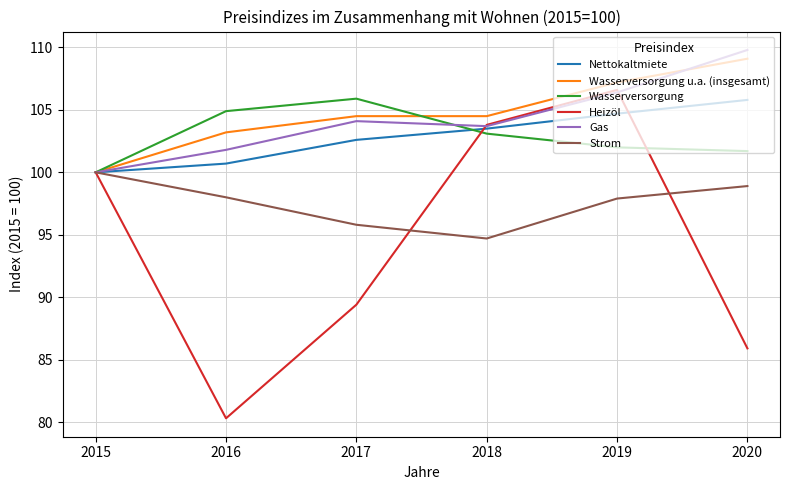

At which label does Strom reach its peak?

2015